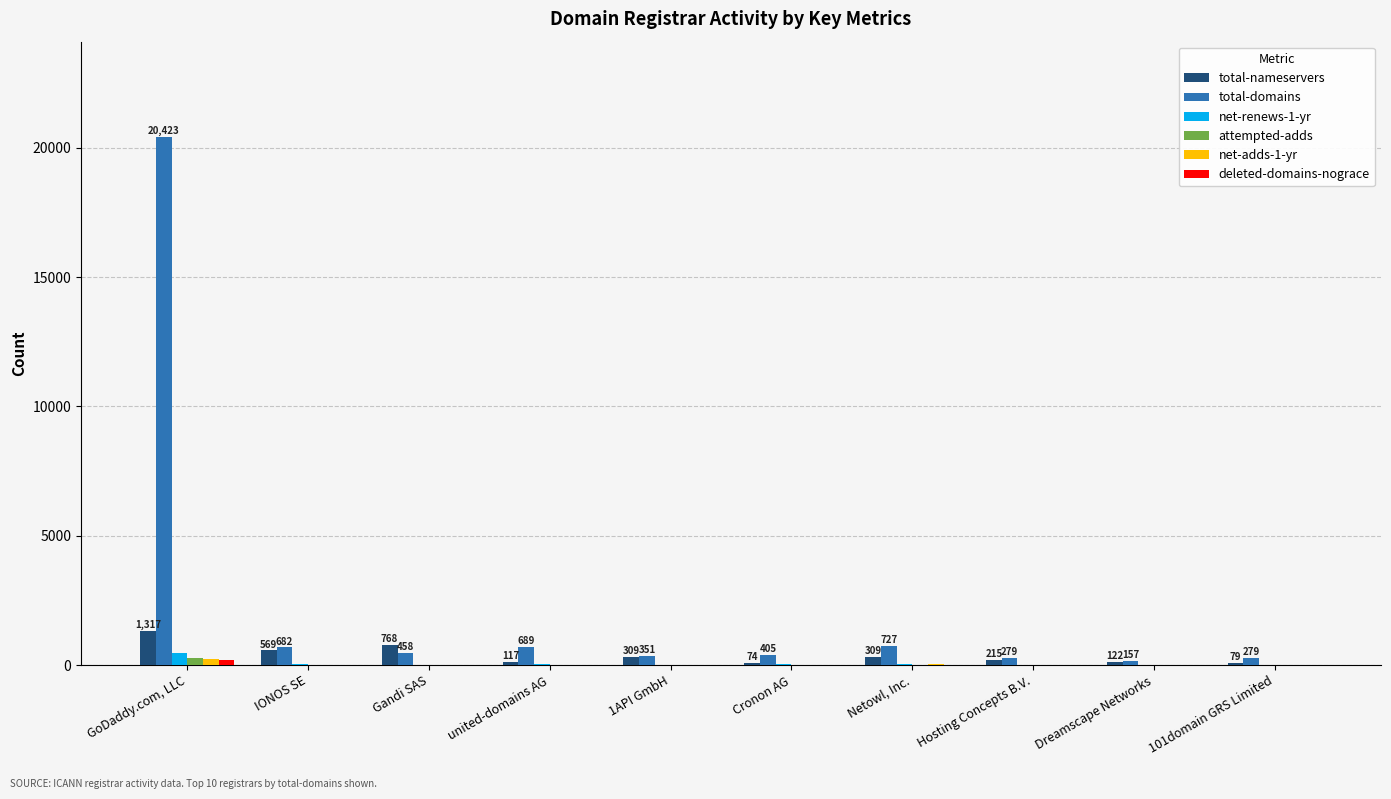

Is the value of total-nameservers at Gandi SAS greater than the value of total-domains at Hosting Concepts B.V.?

Yes